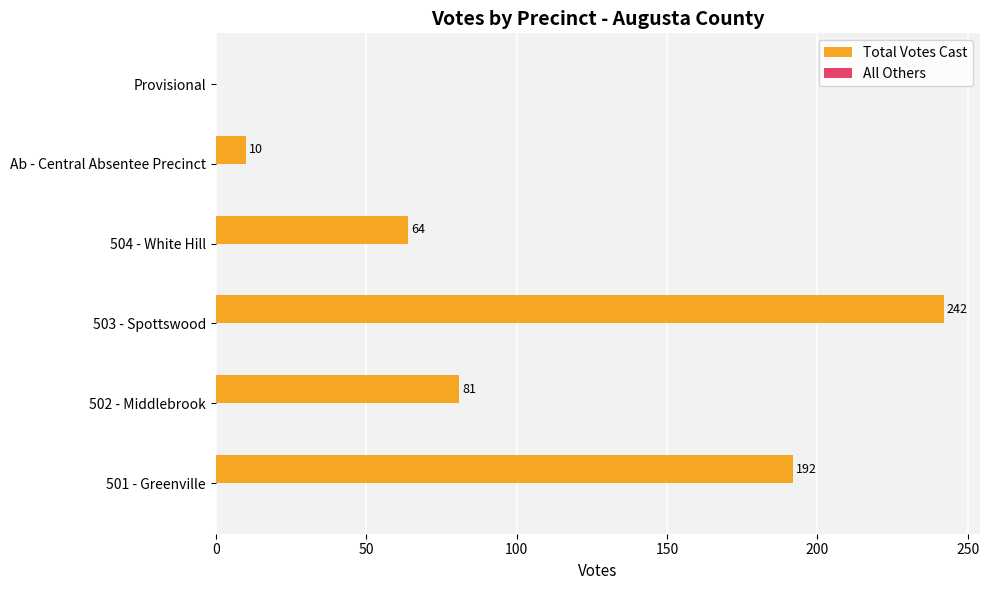

What is the ratio of the value at 502 - Middlebrook to the value at 501 - Greenville?

0.4